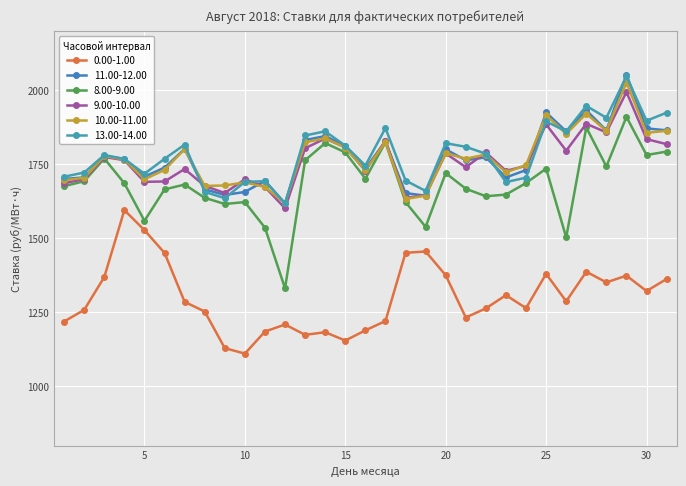

At which label does 11.00-12.00 reach its peak?

29